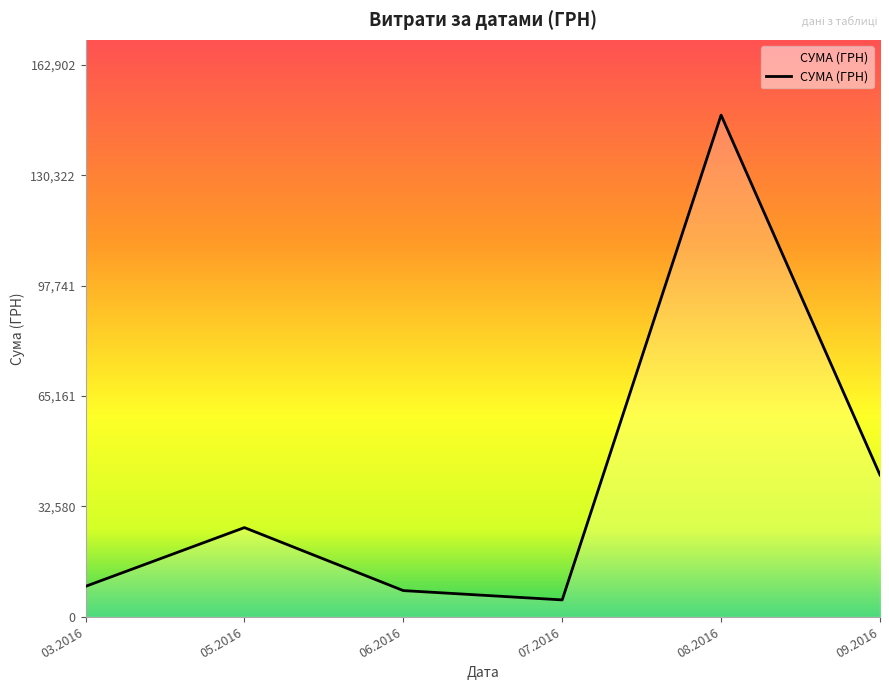

Which has a higher value, 09.2016 or 05.2016?

09.2016